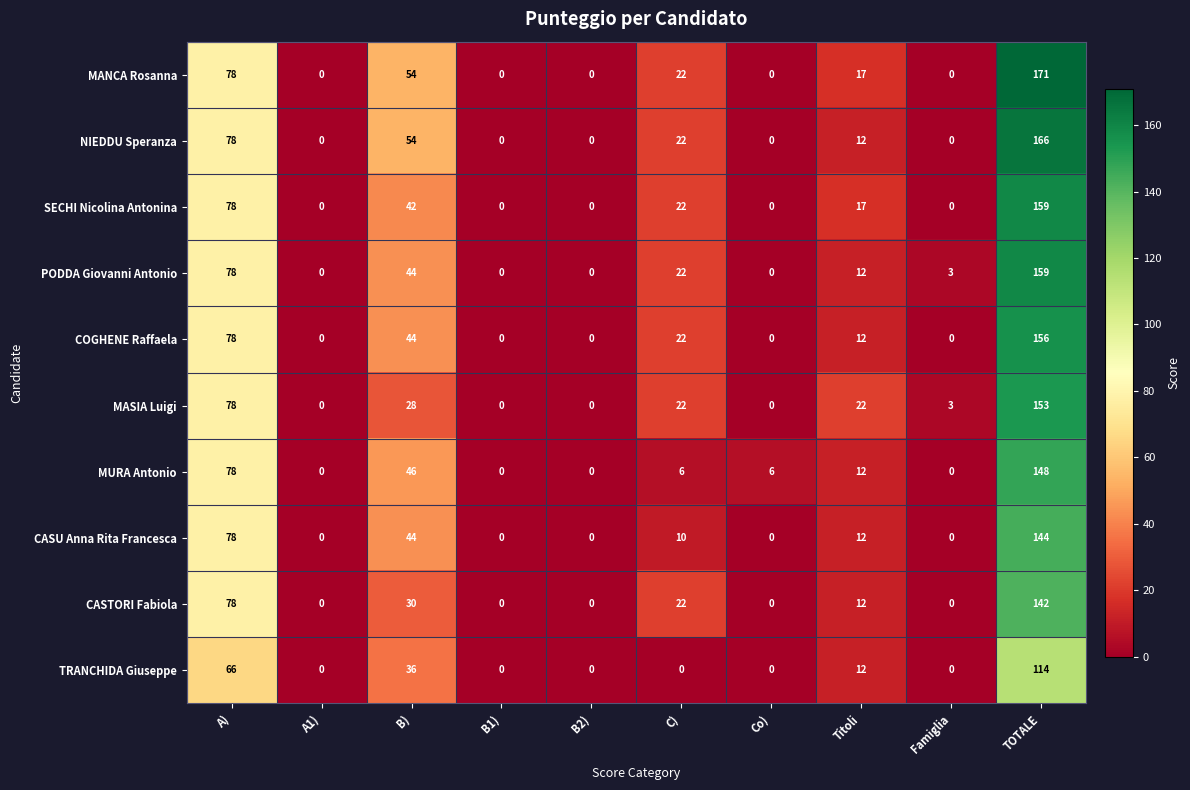

What is the total value across all series at Famiglia?

6